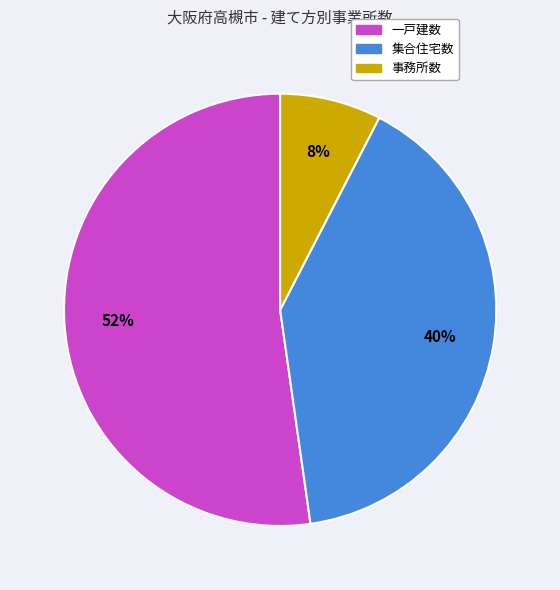

To the nearest percent, what is the average slice percentage?

33%